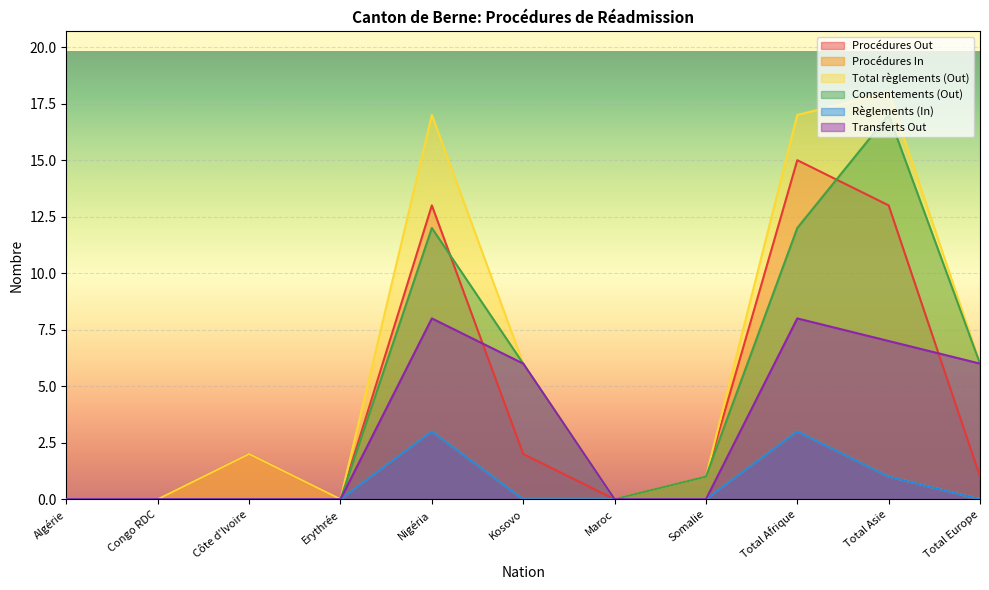

How many series are shown in this chart?

6